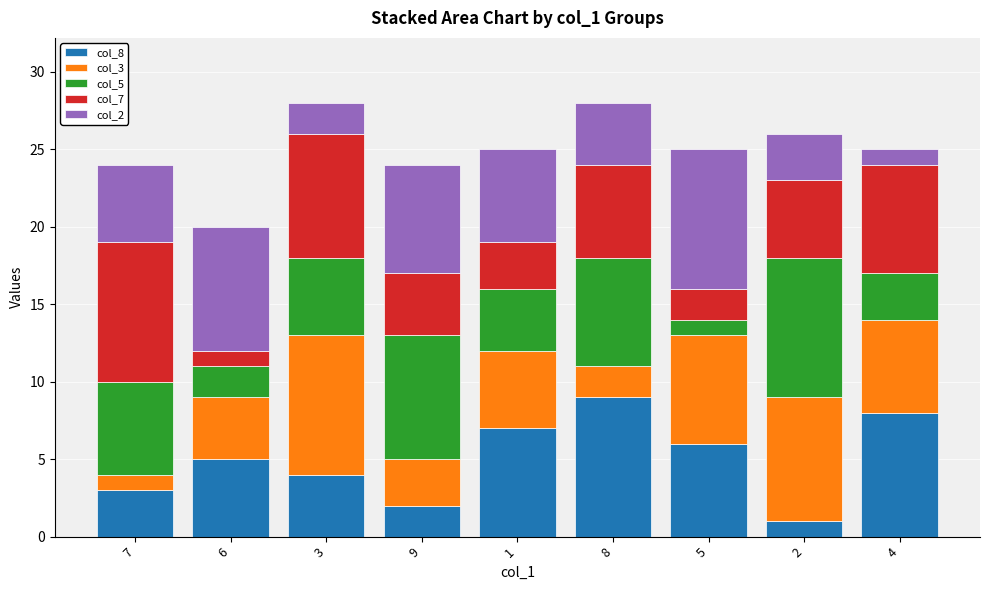

Rank the categories by col_8 value from lowest to highest.

2, 9, 7, 3, 6, 5, 1, 4, 8